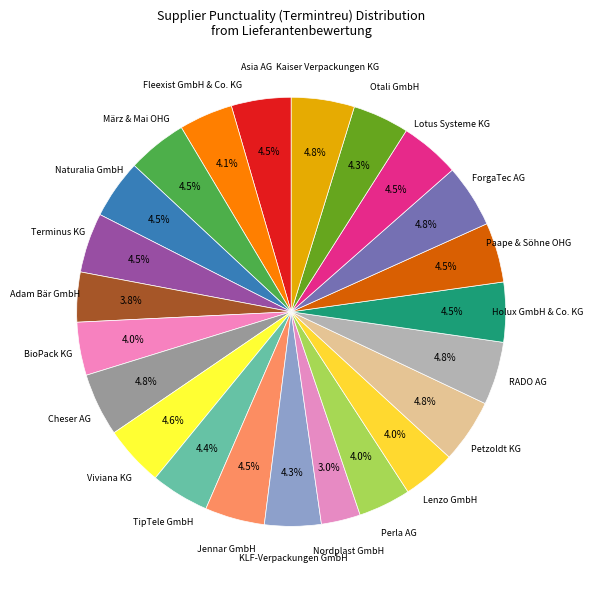

What is the smallest slice in the pie chart?

Nordplast GmbH